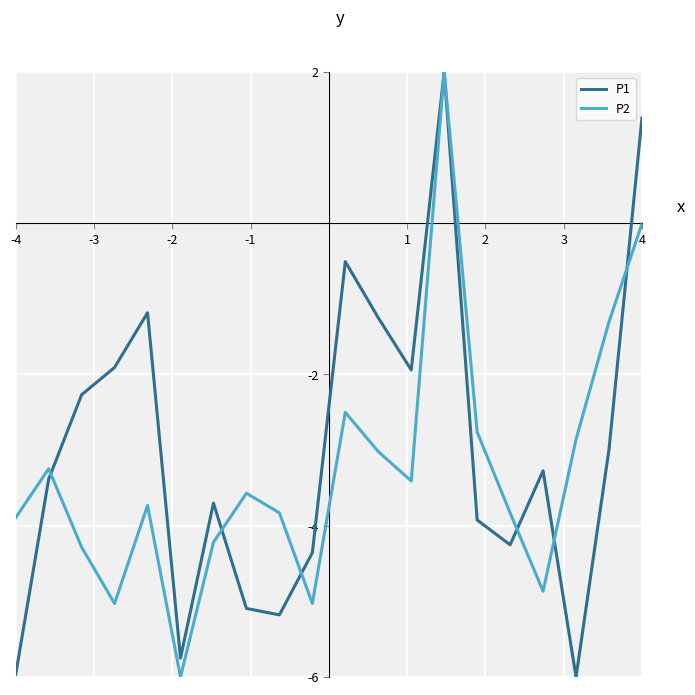

What is the smallest value displayed?

-6.0